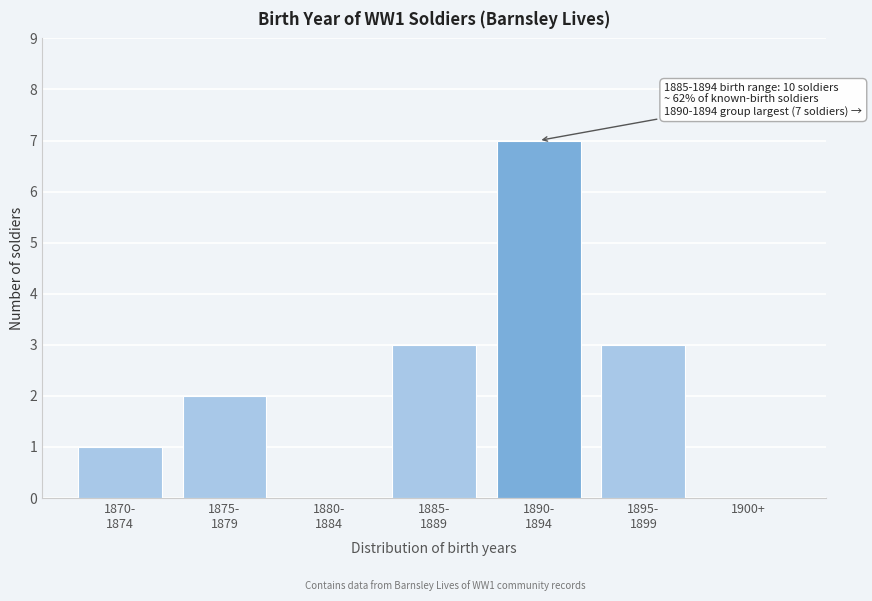

What is the greatest value displayed?

7